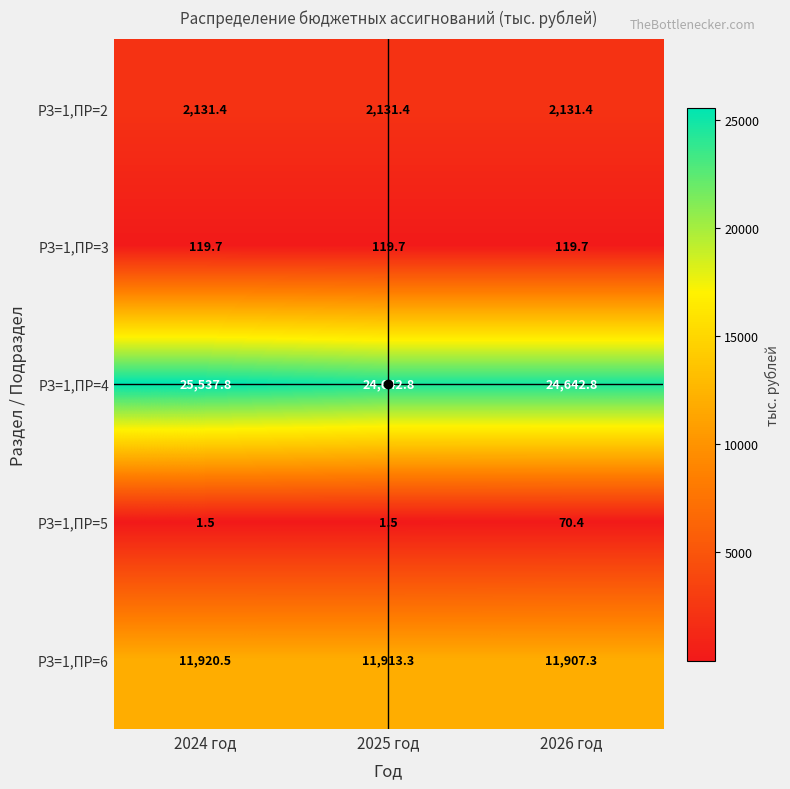

What is the average value of the РЗ=1,ПР=3 series?

119.7